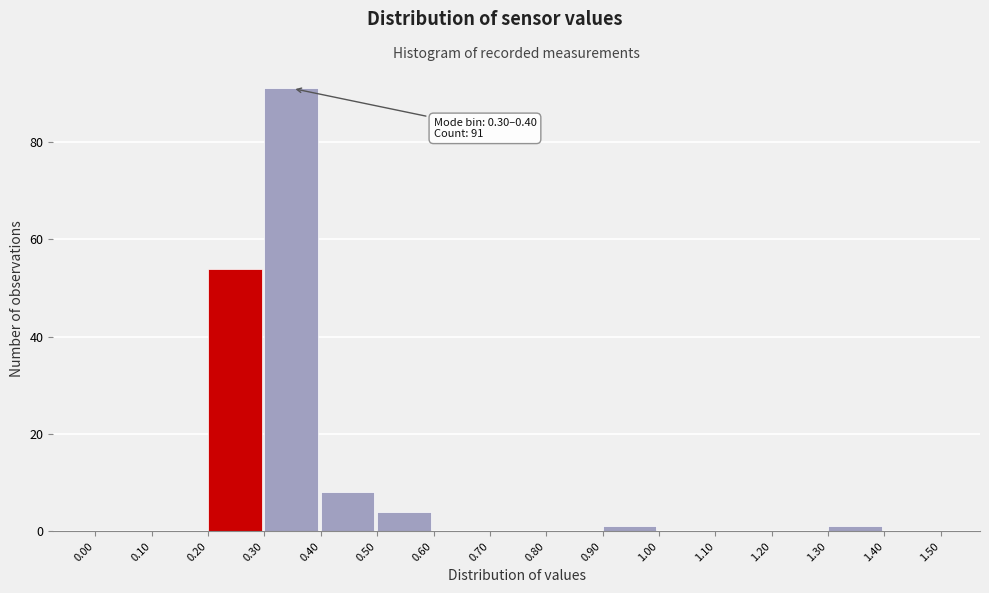

Which range on the x-axis has the tallest bar?

0.30 to 0.40